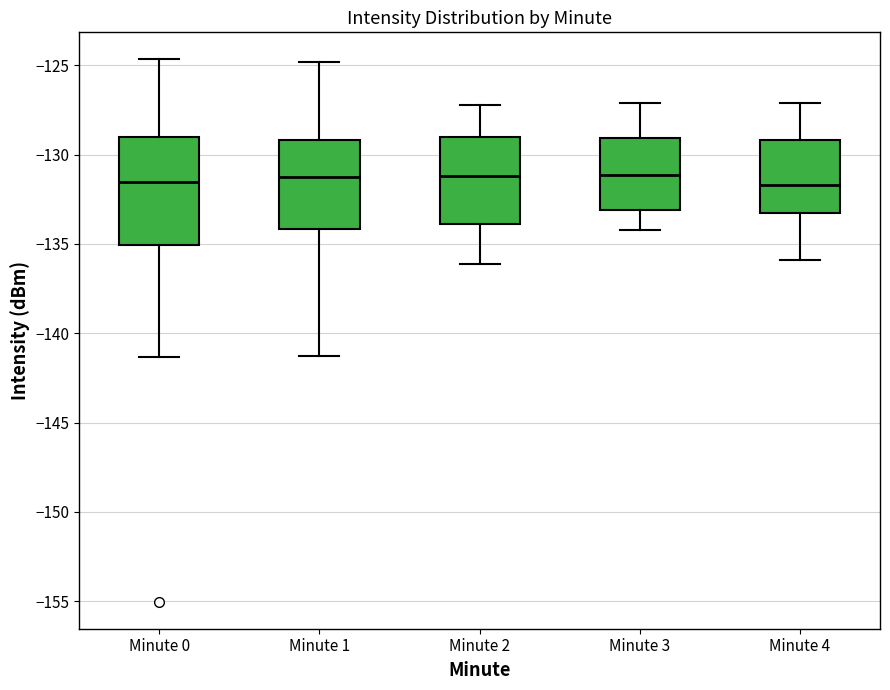

Where is the upper edge of the box for Minute 3 on the y-axis? The values are not printed on the chart, so give them approximately, as read against the axis.

-129.0